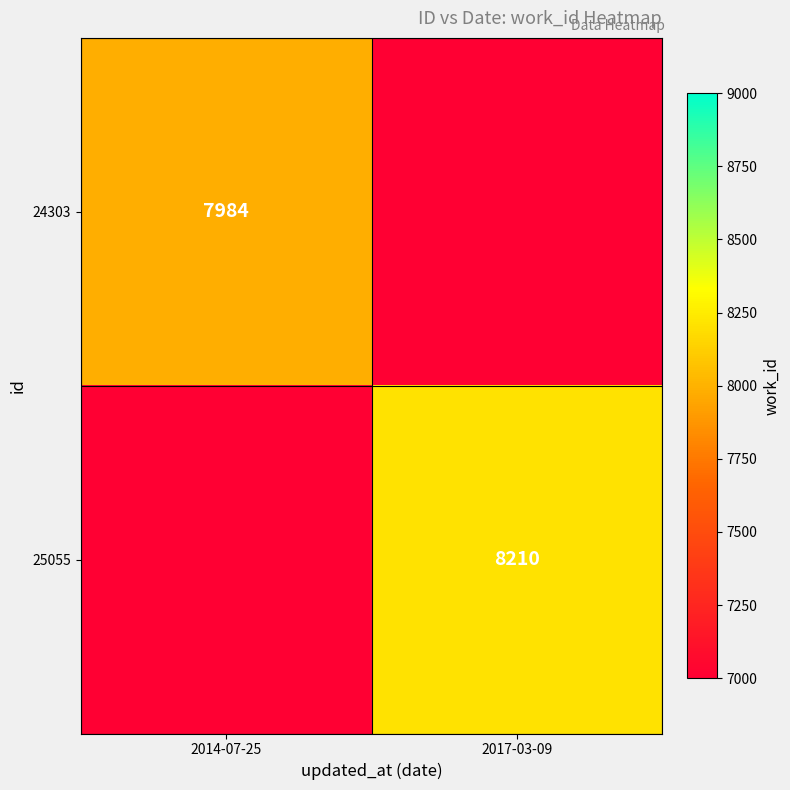

The value of 25055 at 2017-03-09 is 8210. True or false?

True